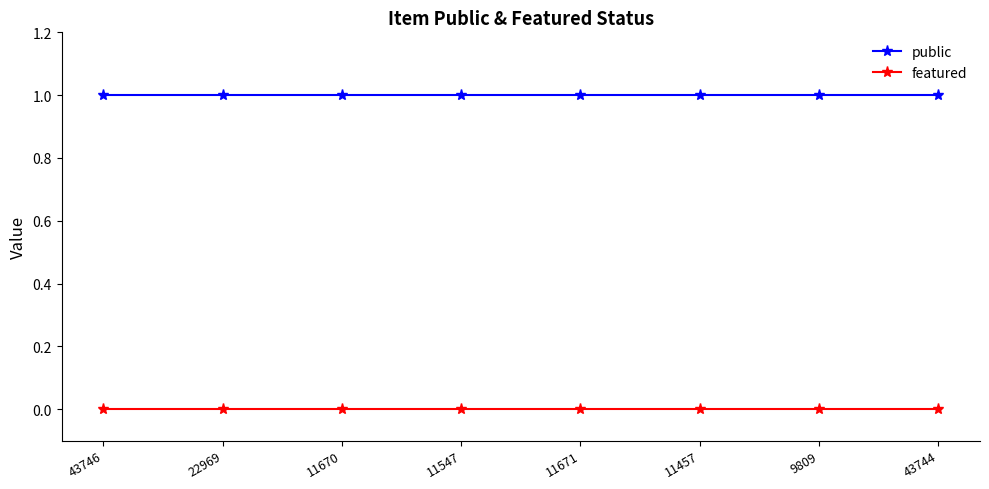

What is the greatest value displayed?

1